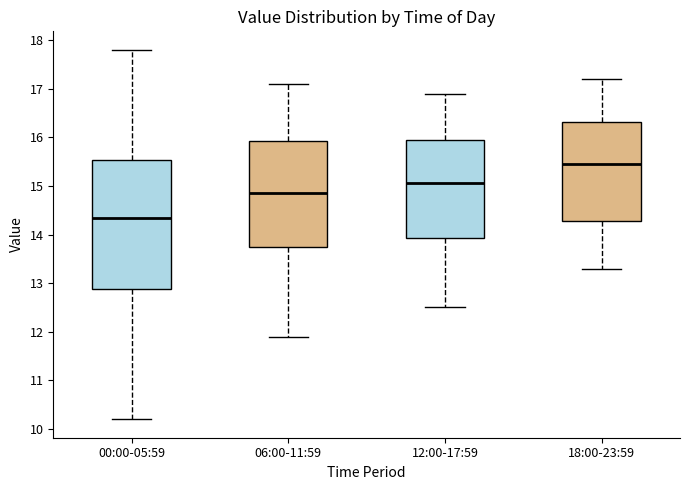

Where is the upper edge of the box for 06:00-11:59 on the y-axis? The values are not printed on the chart, so give them approximately, as read against the axis.

15.9